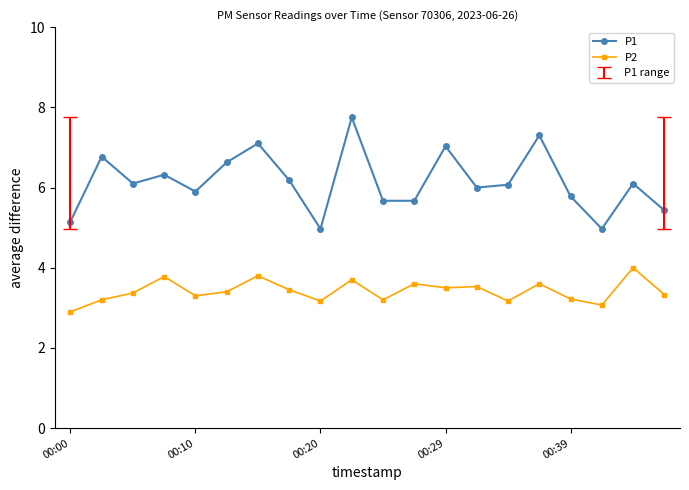

Rank the series by their average value, from lowest to highest.

P2, P1